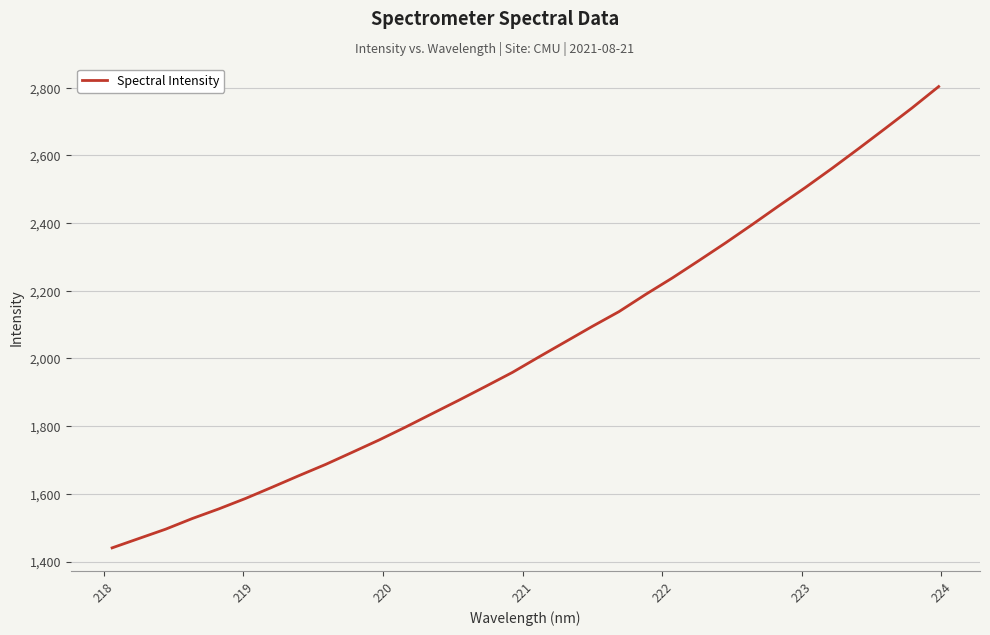

What is the difference between the maximum and minimum values?

1362.6